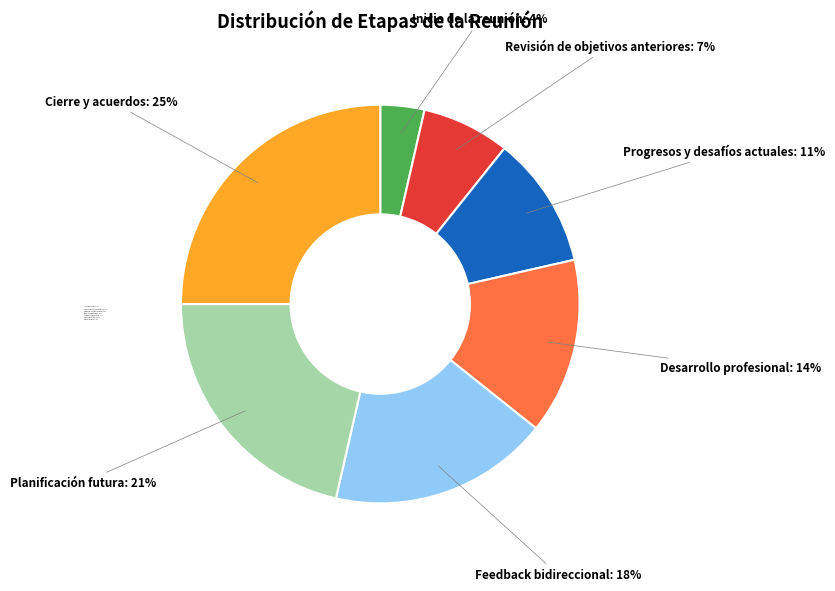

Is Revisión de objetivos anteriores the majority of the pie?

No